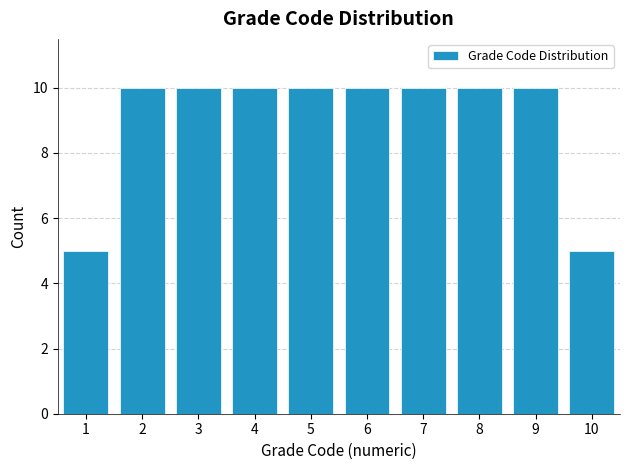

Reading left to right, list every bar in this chart as the range it spans on the x-axis followed by its height. The values are not printed on the chart, so give them approximately, as read against the axis.

0.5 to 1.5: 5
1.5 to 2.5: 10
2.5 to 3.5: 10
3.5 to 4.5: 10
4.5 to 5.5: 10
5.5 to 6.5: 10
6.5 to 7.5: 10
7.5 to 8.5: 10
8.5 to 9.5: 10
9.5 to 10.5: 5